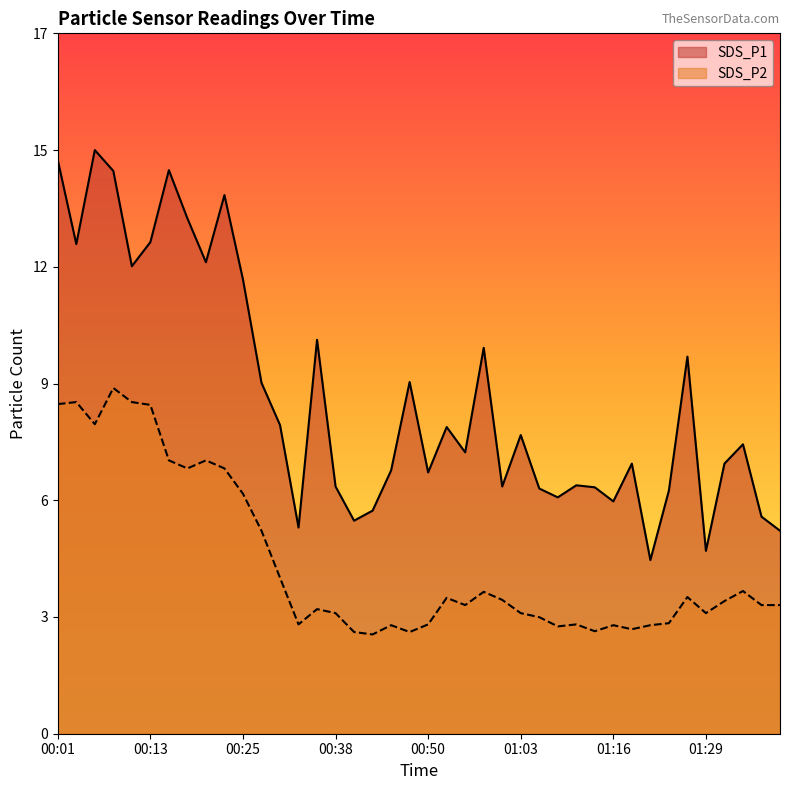

At which label does SDS_P1 first exceed 7?

00:01